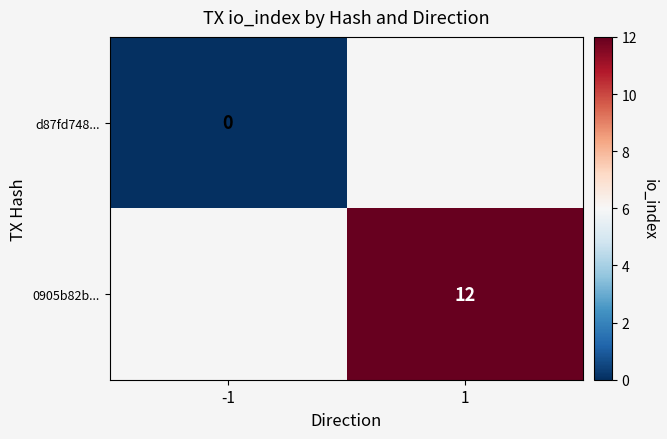

The 0905b82b... series shows 12 at 1. True or false?

True